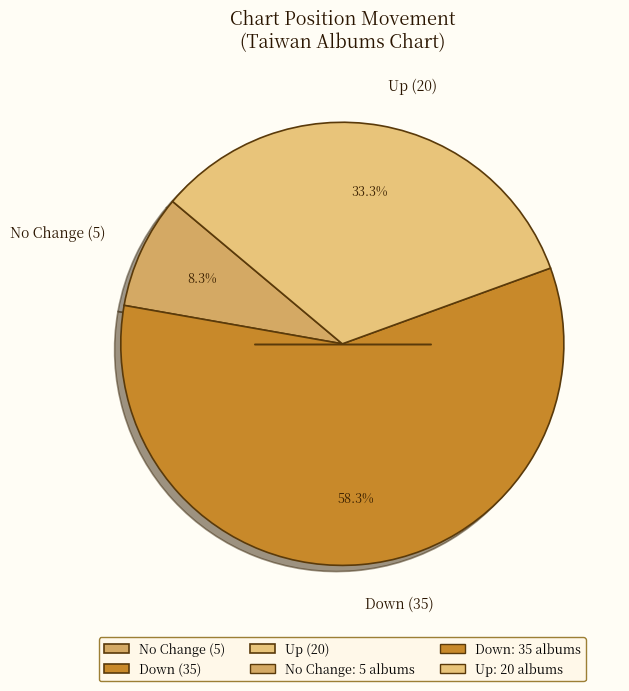

Does No Change (5) represent more than half of the total?

No